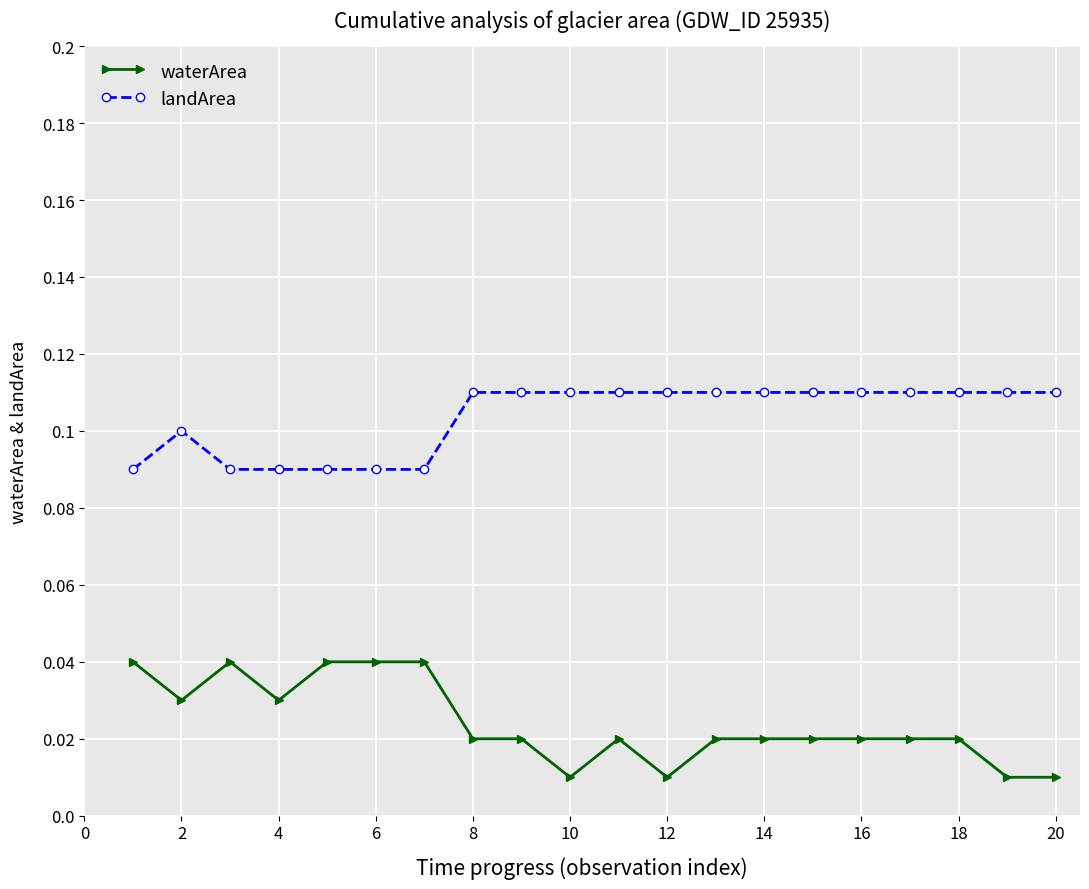

Which series has the largest range (max minus min)?

waterArea